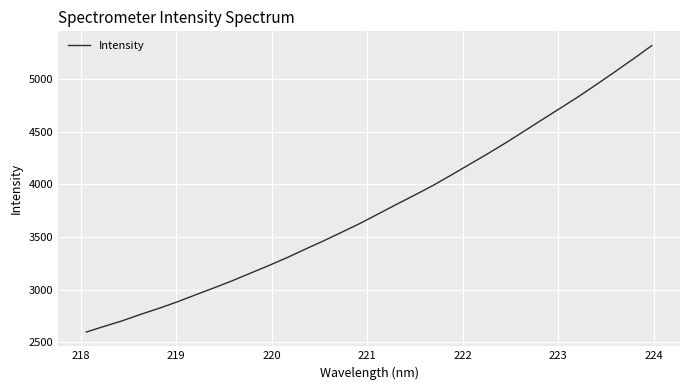

What is the average value?

3775.7